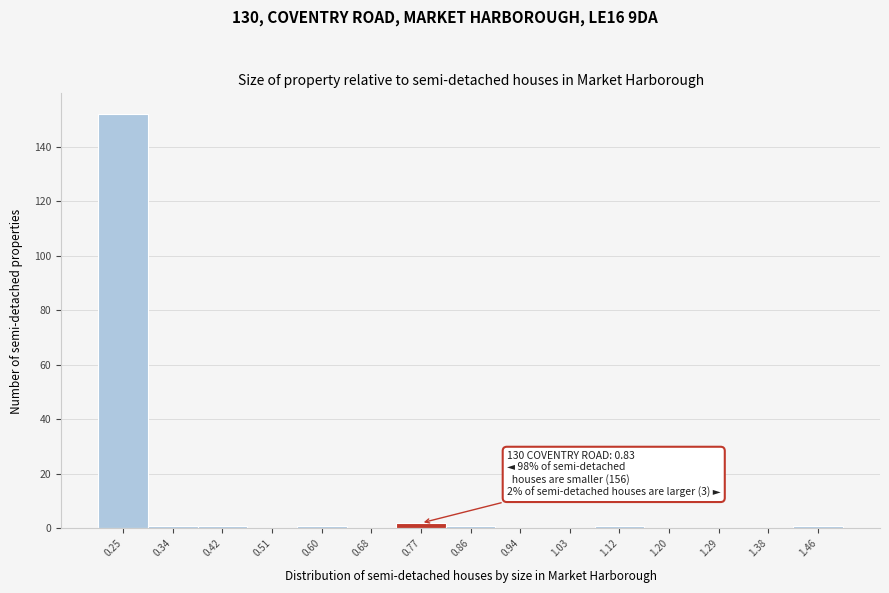

Reading left to right, list all the values displayed in this chart.

0.25=152	0.34=1	0.42=1	0.51=0	0.60=1	0.68=0	0.77=2	0.86=1	0.94=0	1.03=0	1.12=1	1.20=0	1.29=0	1.38=0	1.46=1